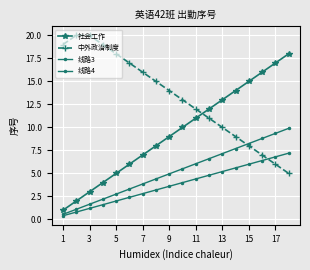

Rank the series by their maximum value, from lowest to highest.

线路4, 线路3, 社会工作, 中外政治制度